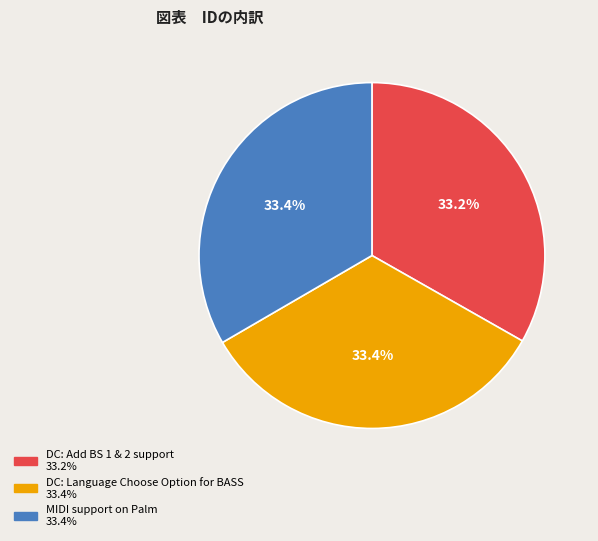

Is DC: Language Choose Option for BASS the majority of the pie?

No